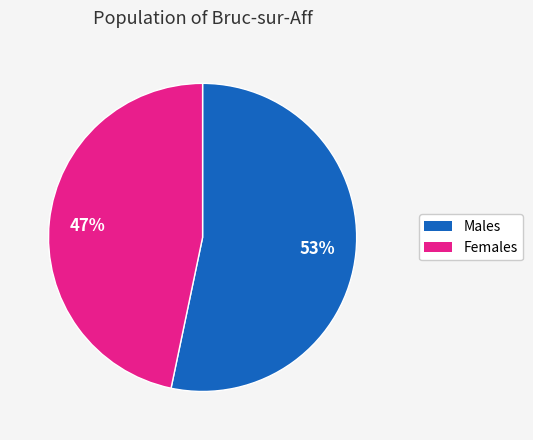

Is there a majority slice in this chart?

Yes